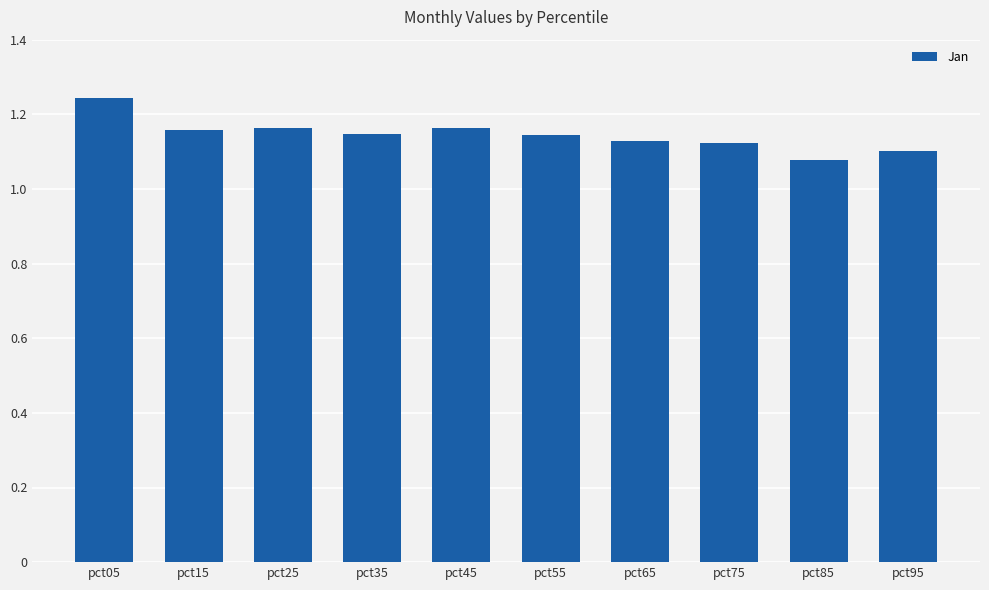

What is the ratio of the value at pct35 to the value at pct15?

1.0